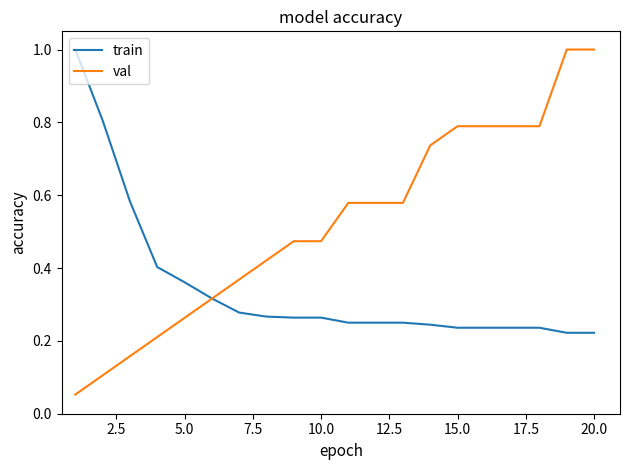

What is the greatest value displayed?

1.0